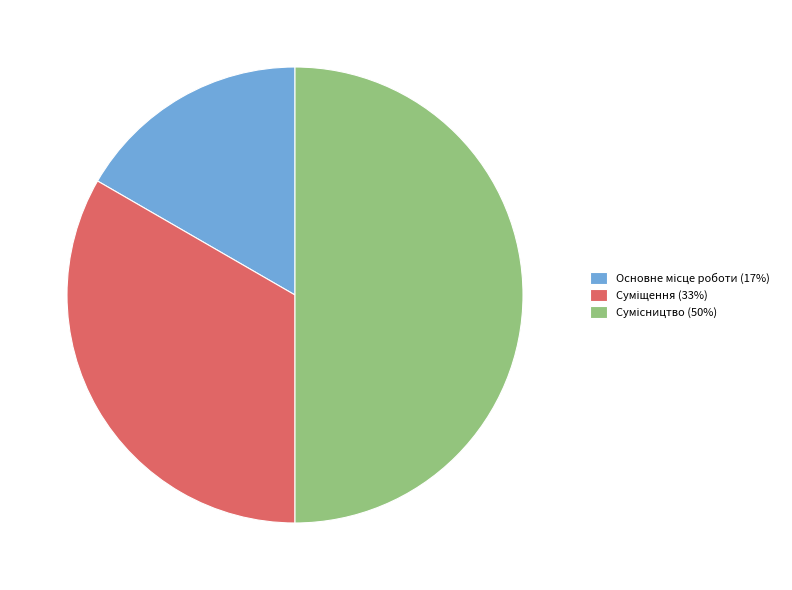

How many segments does this pie chart have?

3